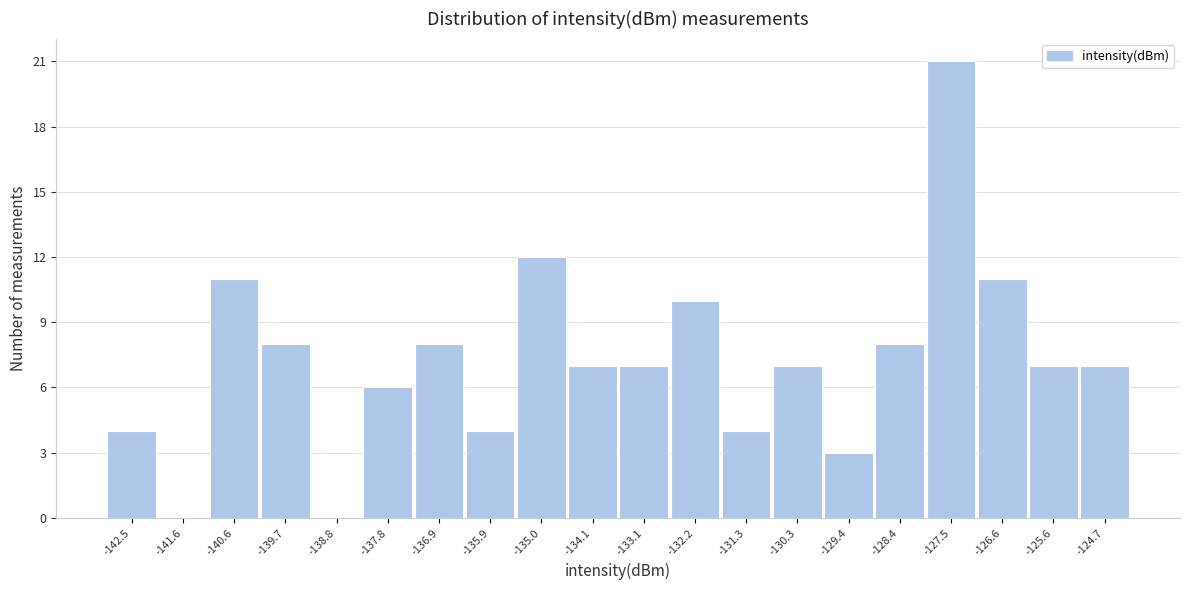

Reading left to right, list every bar in this chart as the range it spans on the x-axis followed by its height. Neither the bar edges nor the heights are printed on the chart, so give them approximately, as read against the axes.

-143.0 to -142.0: 4
-142.0 to -141.1: 0
-141.1 to -140.2: 11
-140.2 to -139.2: 8
-139.2 to -138.3: 0
-138.3 to -137.4: 6
-137.4 to -136.4: 8
-136.4 to -135.5: 4
-135.5 to -134.5: 12
-134.5 to -133.6: 7
-133.6 to -132.7: 7
-132.7 to -131.7: 10
-131.7 to -130.8: 4
-130.8 to -129.8: 7
-129.8 to -128.9: 3
-128.9 to -128.0: 8
-128.0 to -127.0: 21
-127.0 to -126.1: 11
-126.1 to -125.1: 7
-125.1 to -124.2: 7